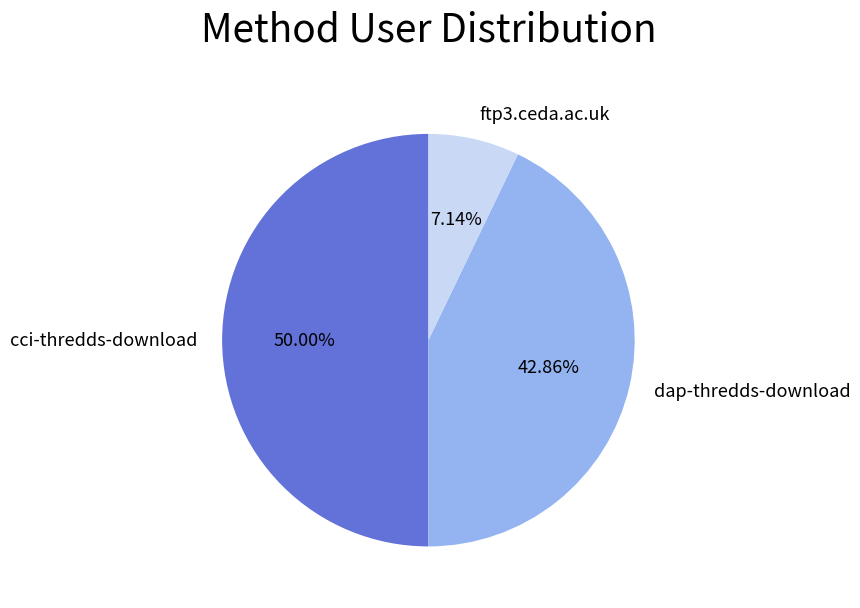

To the nearest percent, what is the combined percentage of cci-thredds-download and ftp3.ceda.ac.uk?

57%